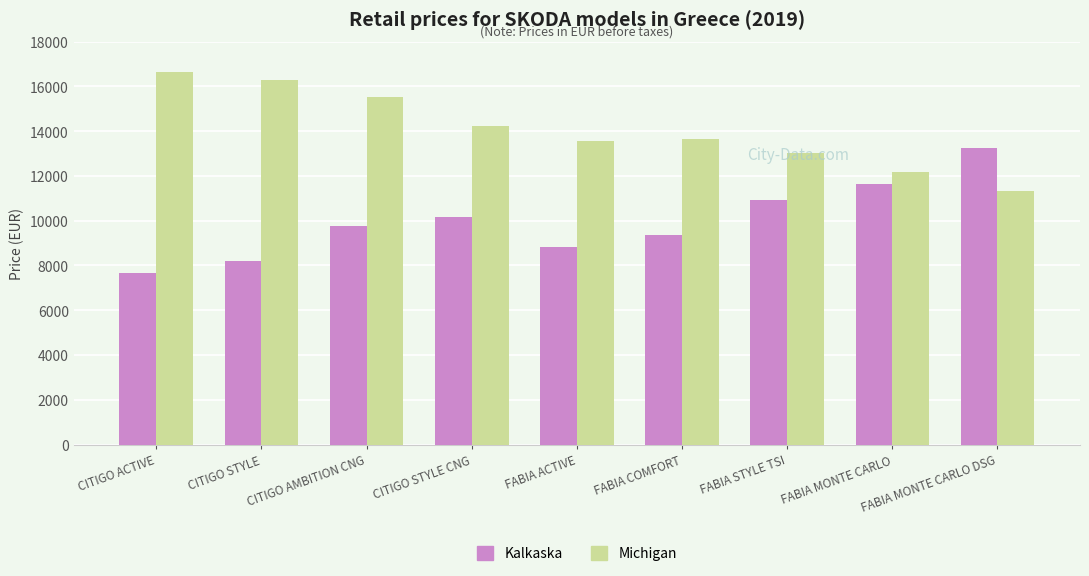

List the series in order of their peak value, highest first.

Michigan, Kalkaska